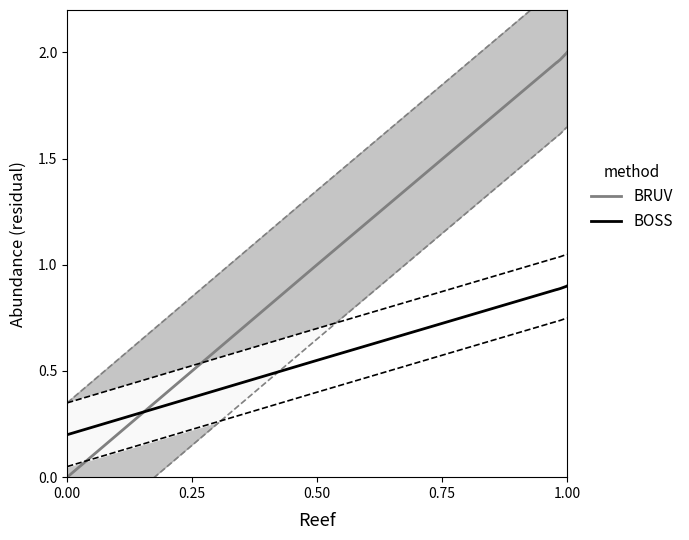

The value of BOSS at 1.00 is 0.9. True or false?

True